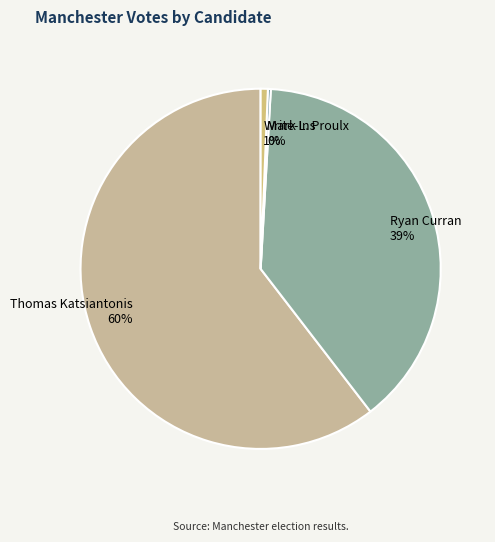

Which has a higher value, Write-Ins or Ryan Curran?

Ryan Curran